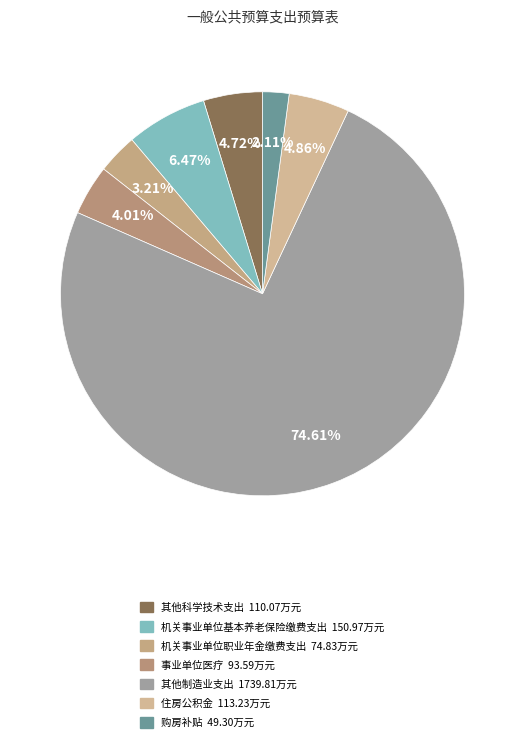

To the nearest percent, what is the difference between the 住房公积金 and 机关事业单位基本养老保险缴费支出 slice percentages?

2%